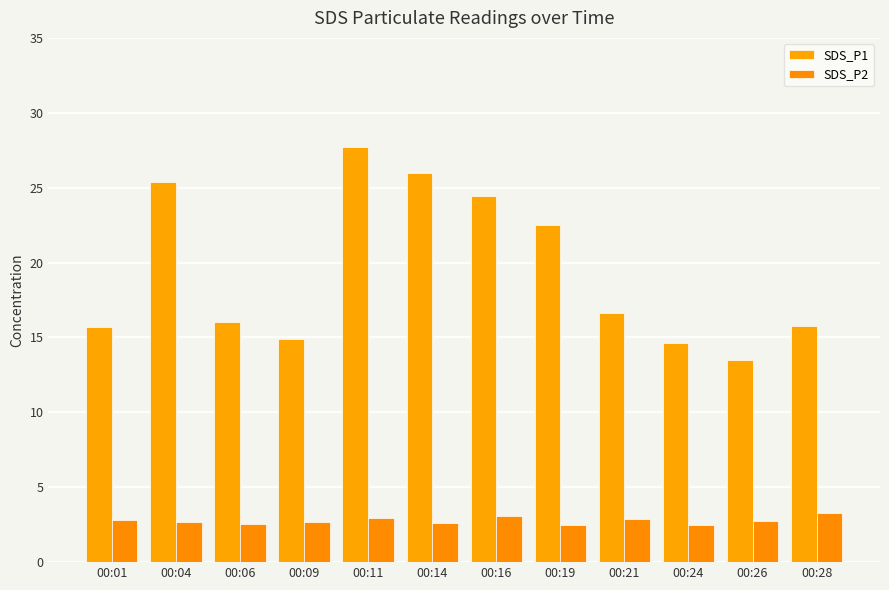

Where does the SDS_P1 series first go above 16?

00:04